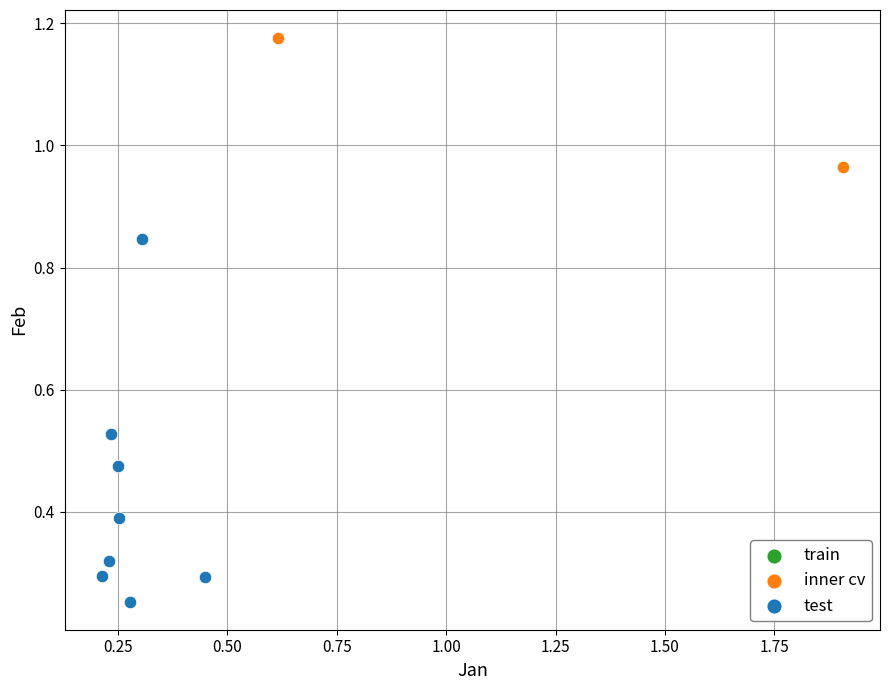

Which series has the largest Y range (max minus min)?

test